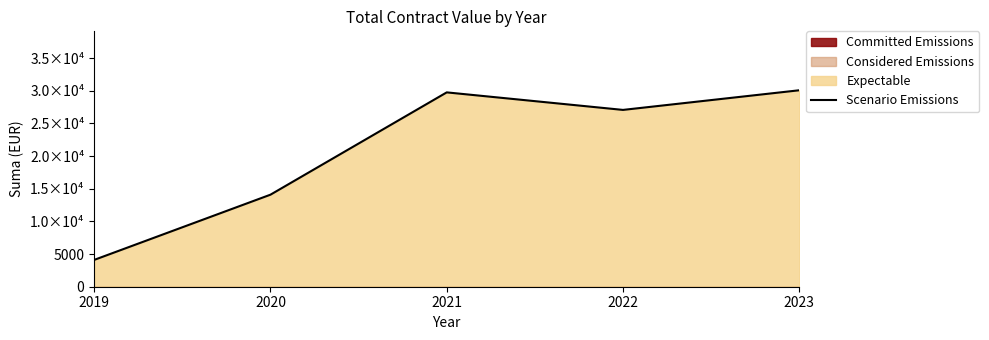

True or false: there are more than 0 points higher than both neighbors.

True